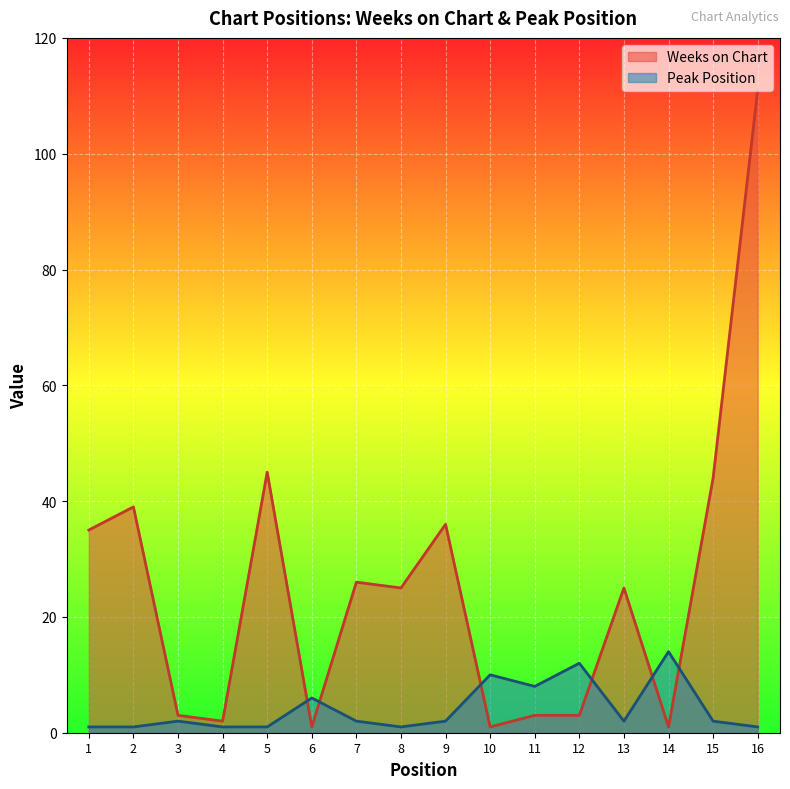

At which category does Peak Position reach its first local peak?

3